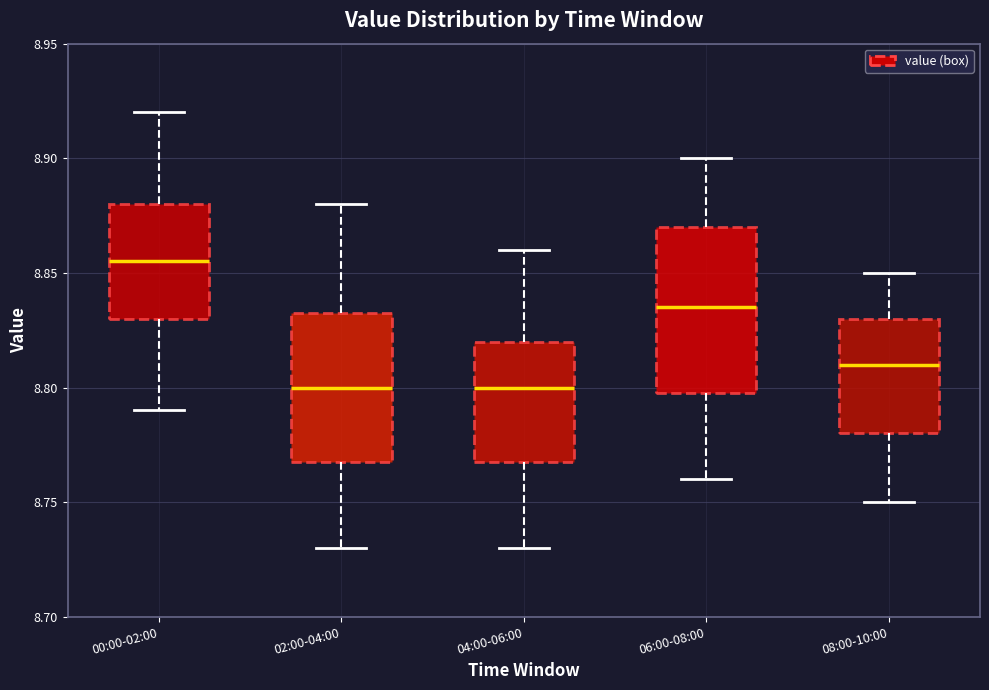

Where does the upper whisker of the box for 00:00-02:00 end on the y-axis? The values are not printed on the chart, so give them approximately, as read against the axis.

8.920